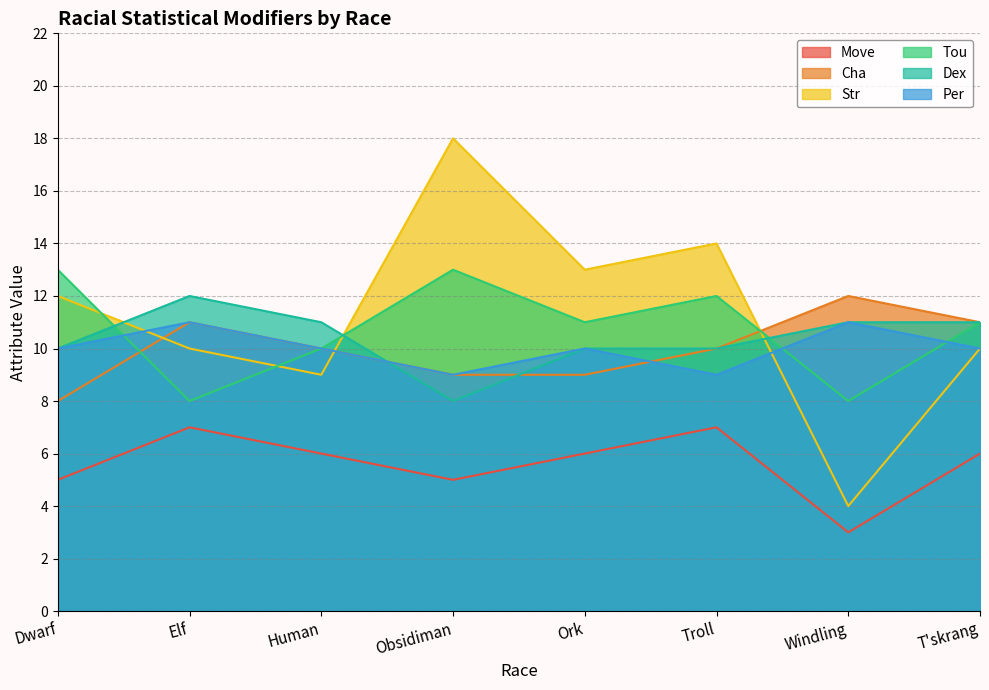

How many times do Per and Dex cross each other?

1